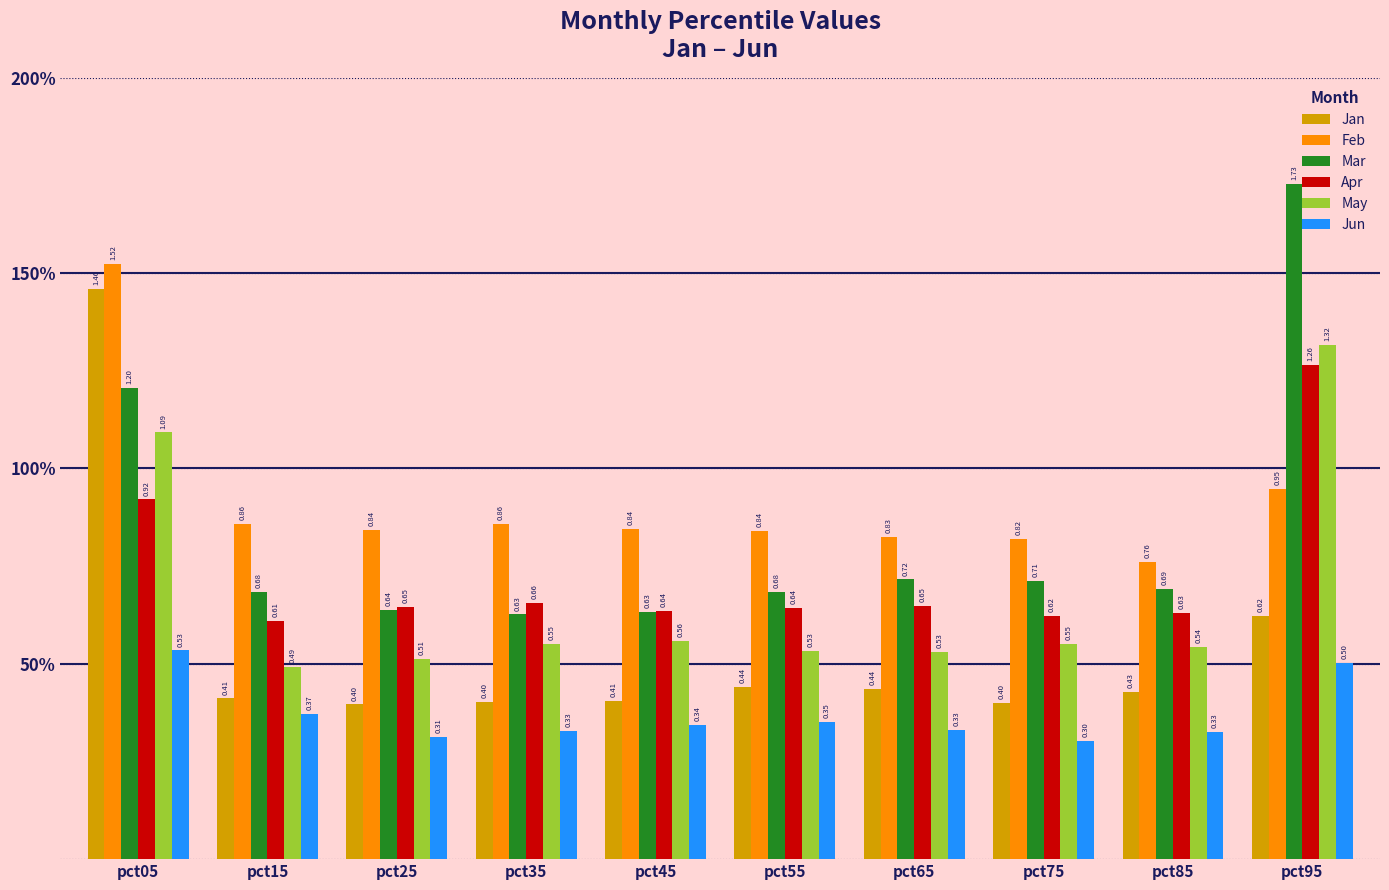

Count the Mar values in the range 0 to 1.

8